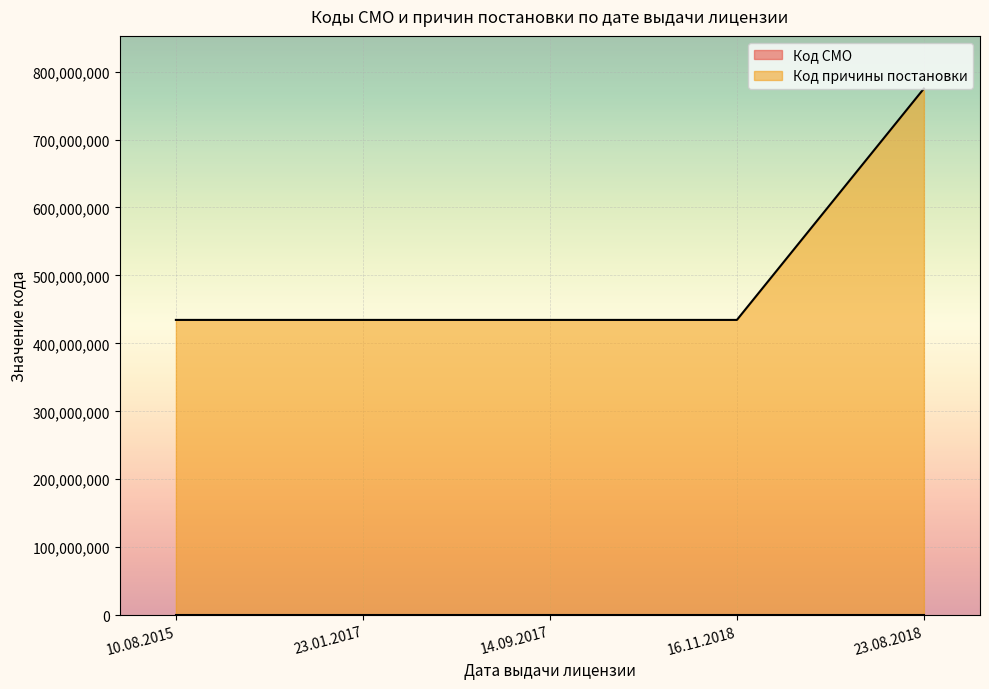

Reading left to right, list all the values displayed in this chart.

434502001	434502001	434502001	434502001	775001001